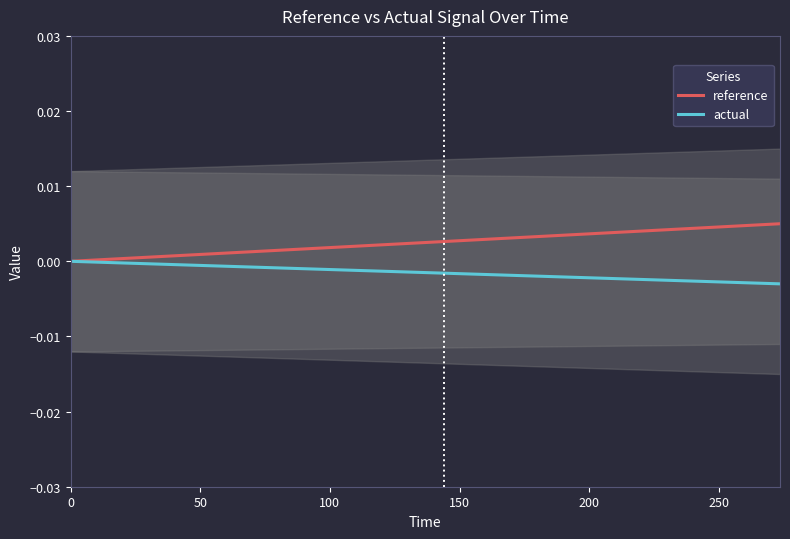

True or false: reference and actual cross at least once.

False